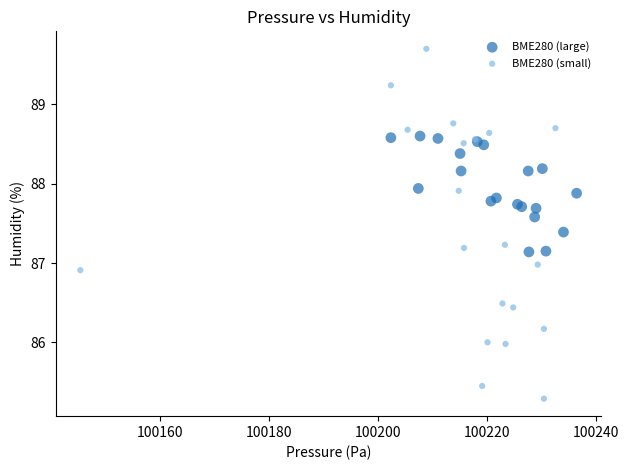

Which series contains the highest Y value?

BME280 (small)